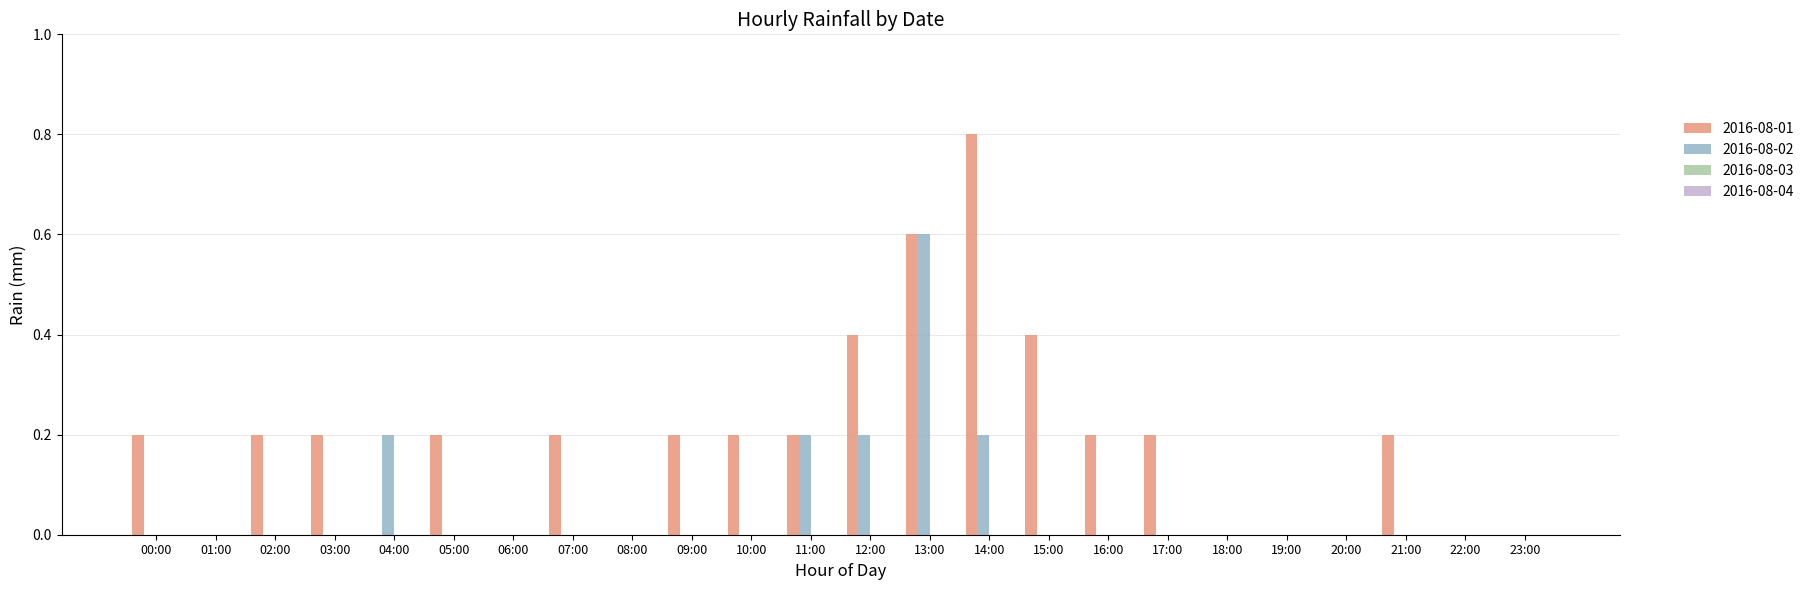

Is the value of 2016-08-01 at 05:00 greater than the value of 2016-08-02 at 15:00?

Yes